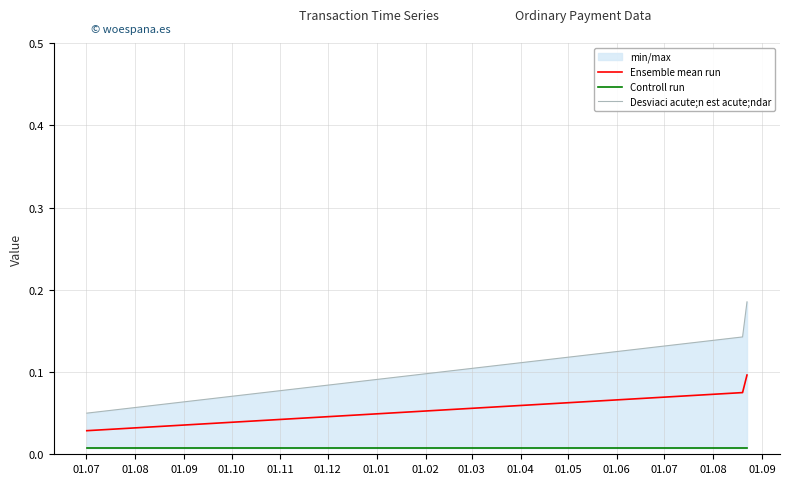

How many Ensemble mean run values are between 0 and 1?

3